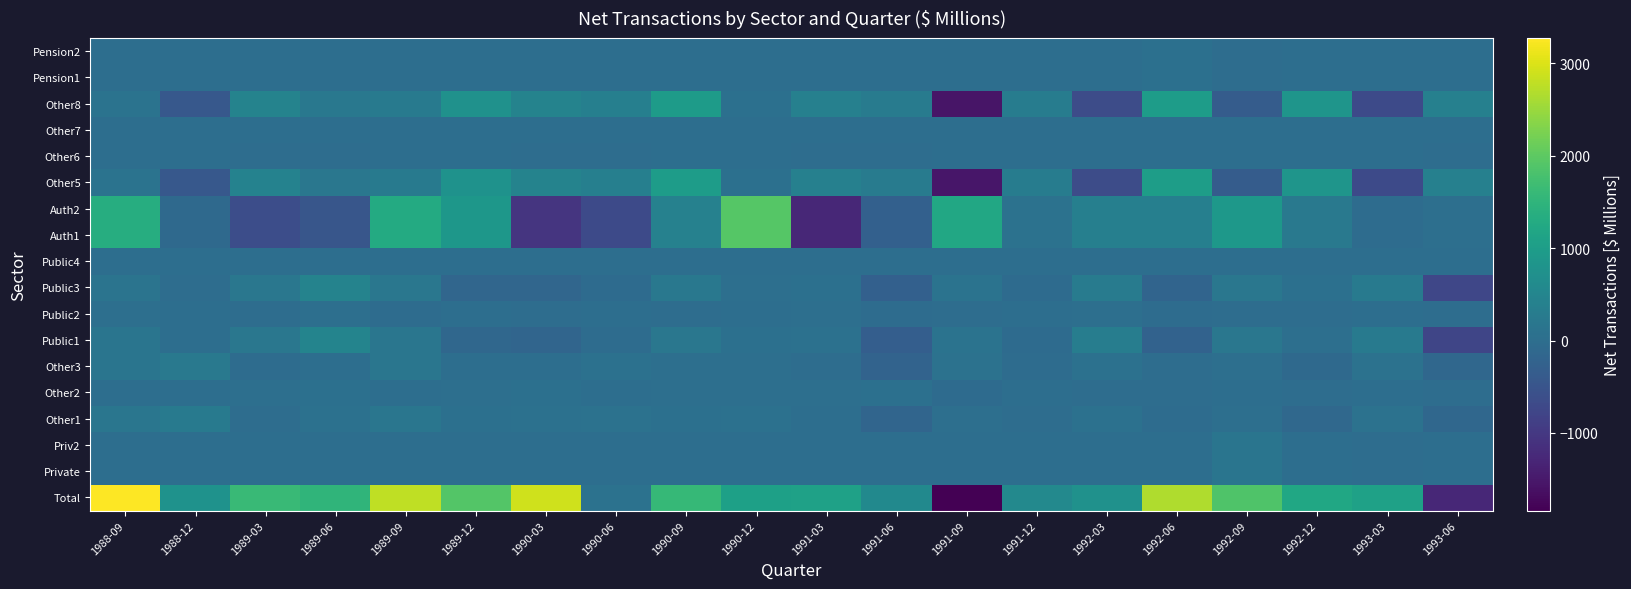

What is the total value across all series at 1992-06?

4970